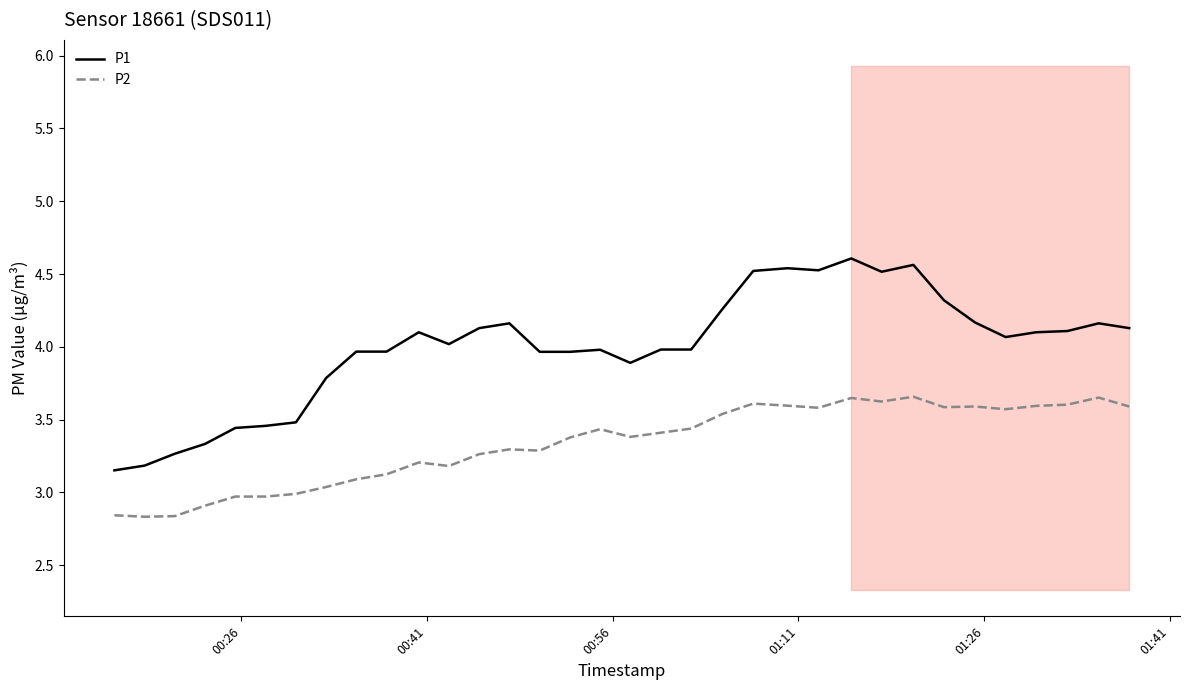

Is the value of P2 at 8 greater than the value of P1 at 01:41?

No